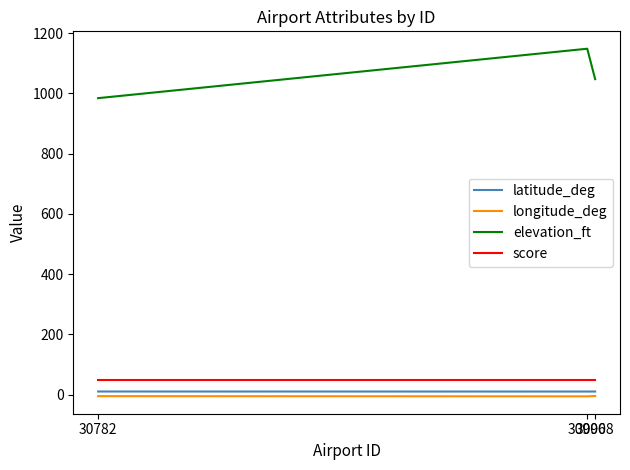

What is the total value across all series at 30782?

1040.0